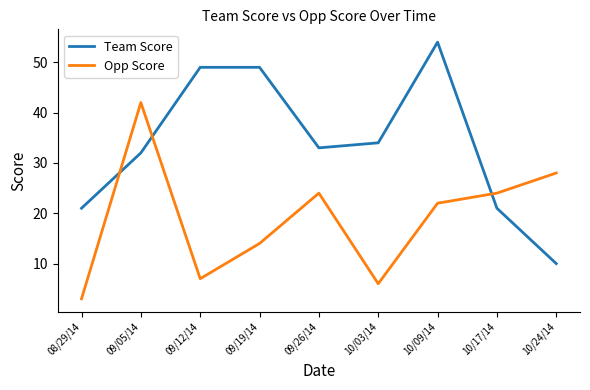

How many intersections are there between Team Score and Opp Score?

3